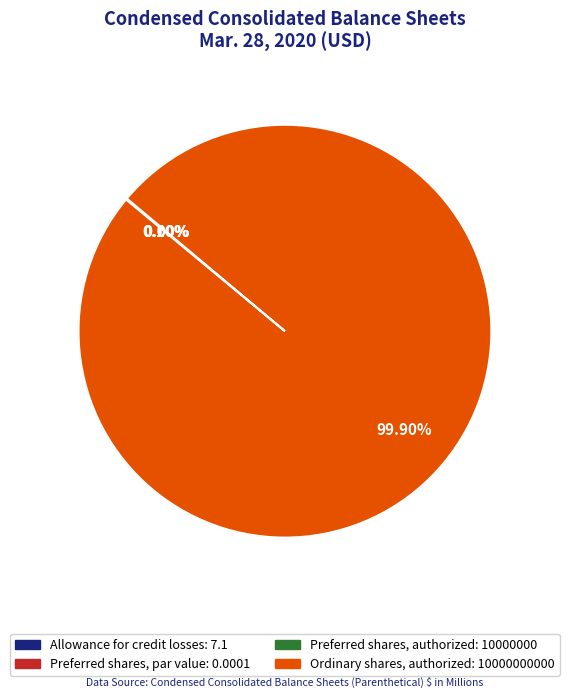

What is the change in value from Preferred shares, authorized to Ordinary shares, authorized?

+9990000000.0